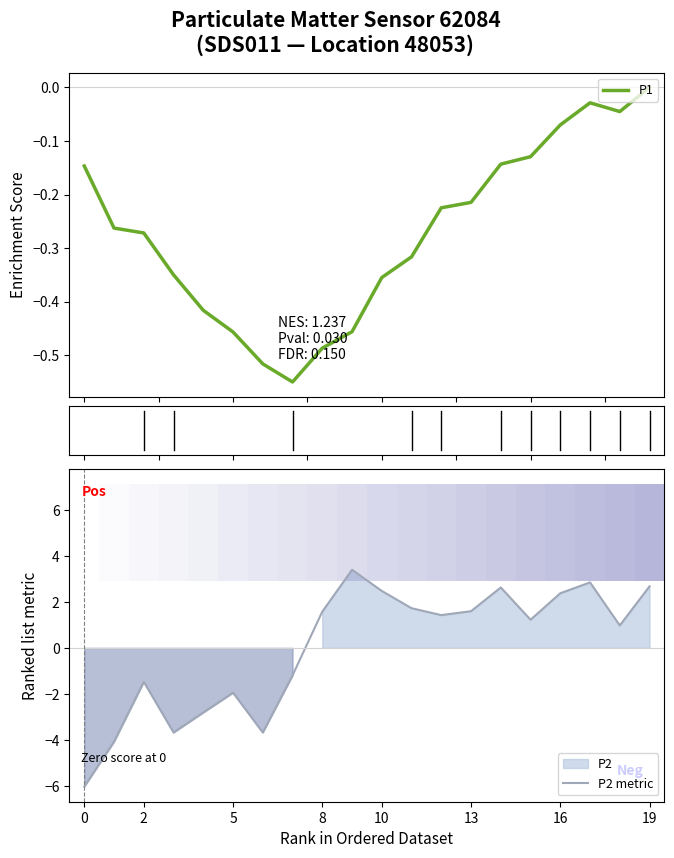

Rank the series by their maximum value, from lowest to highest.

P1, P2 metric